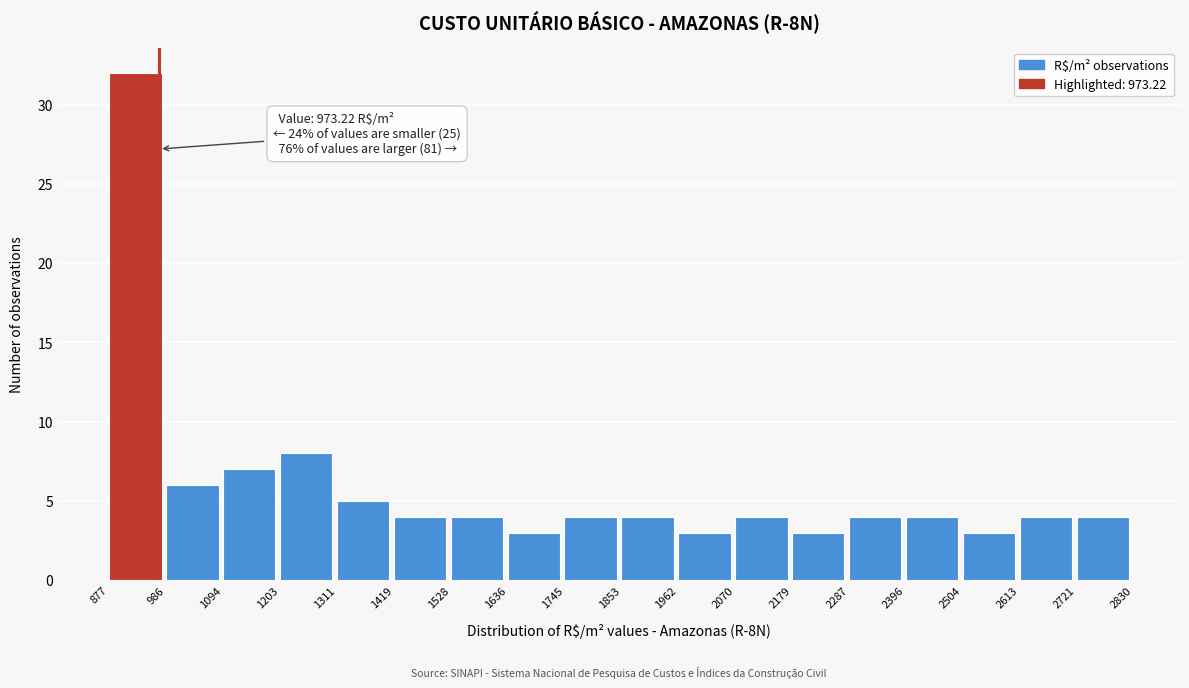

Which range on the x-axis has the tallest bar?

877 to 986